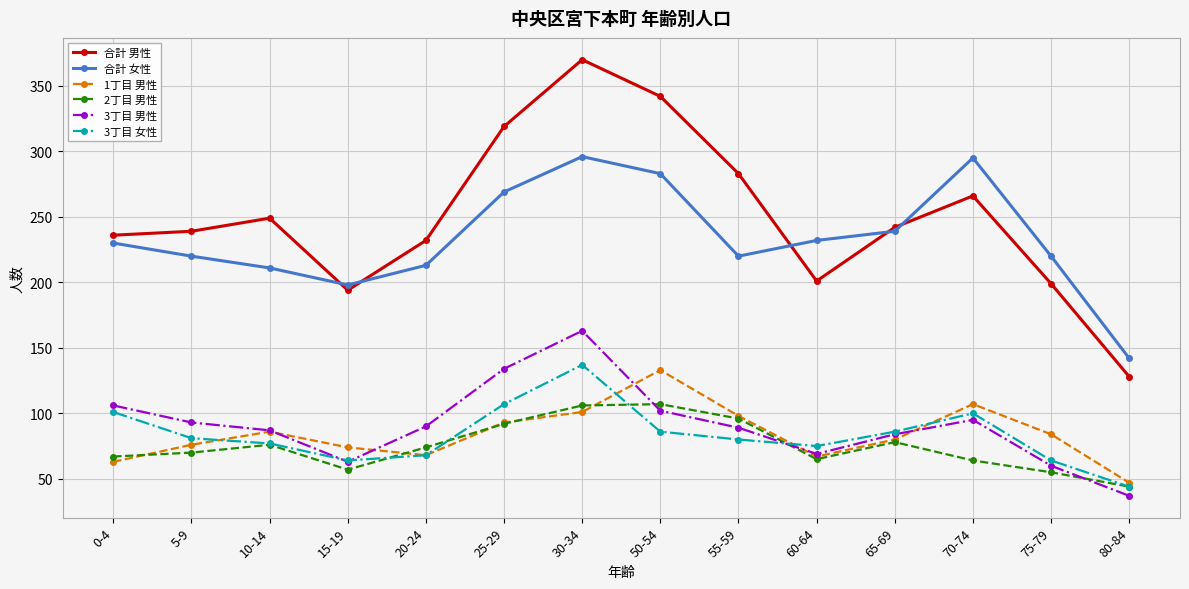

Which series changed the most between 55-59 and 75-79?

合計 男性